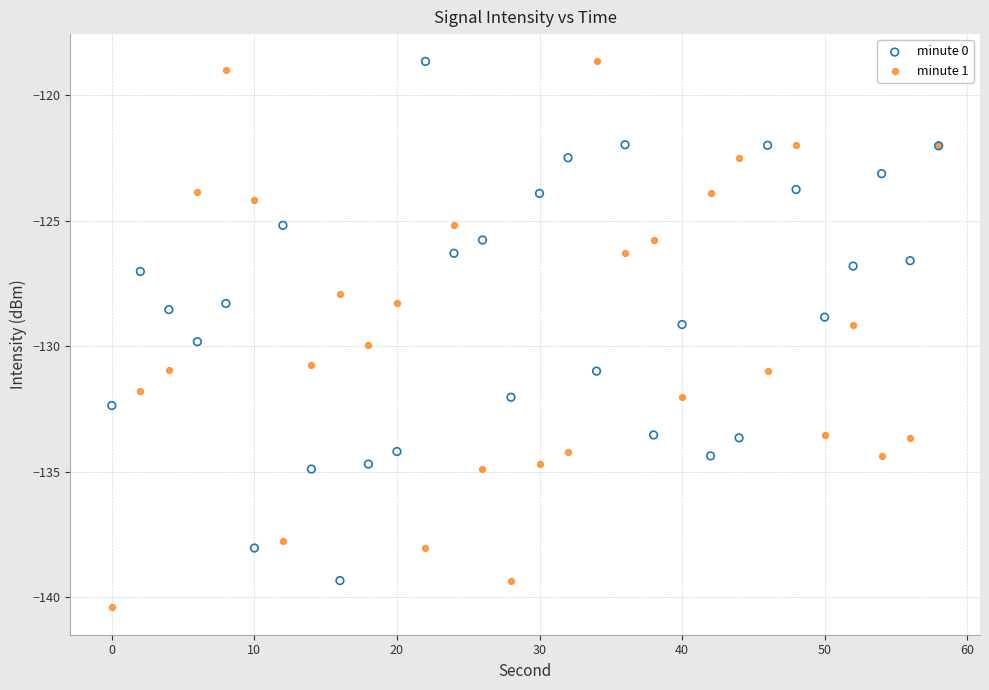

Which series has the largest Y range (max minus min)?

minute 1